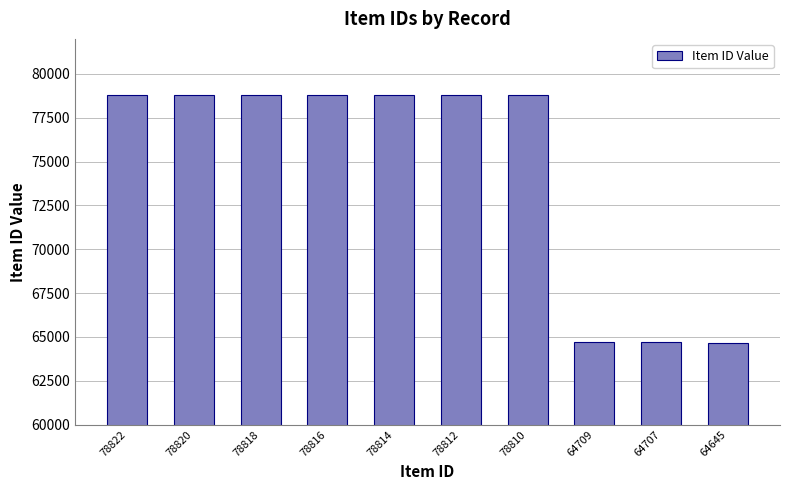

Read the value at 78810, to the nearest 100.

78800